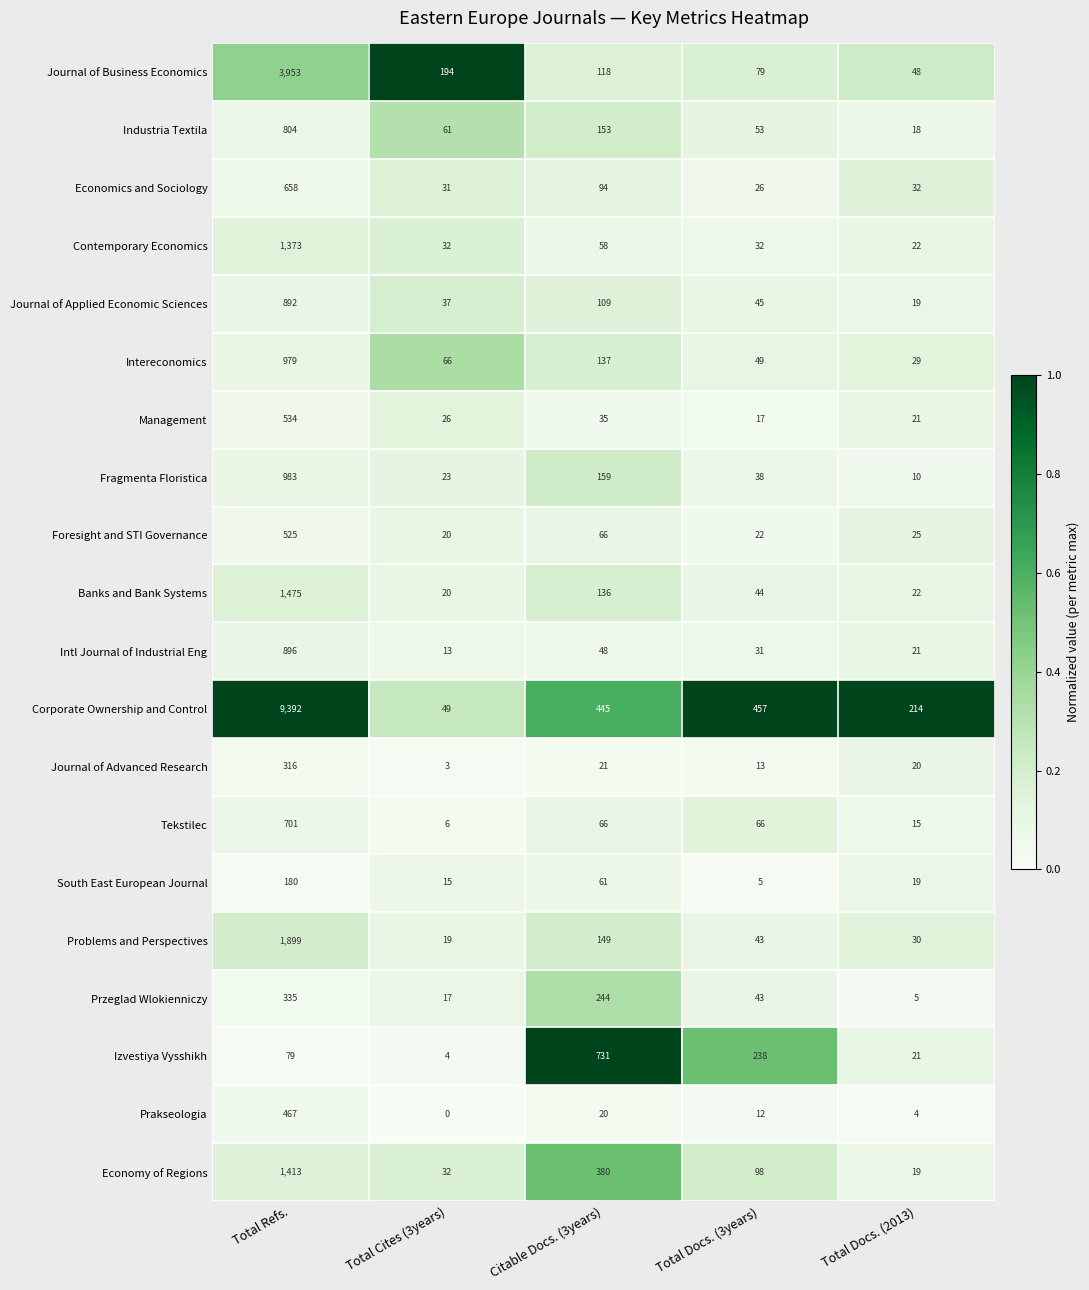

What value does the Problems and Perspectives series have at Total Refs., to the nearest 100?

1900